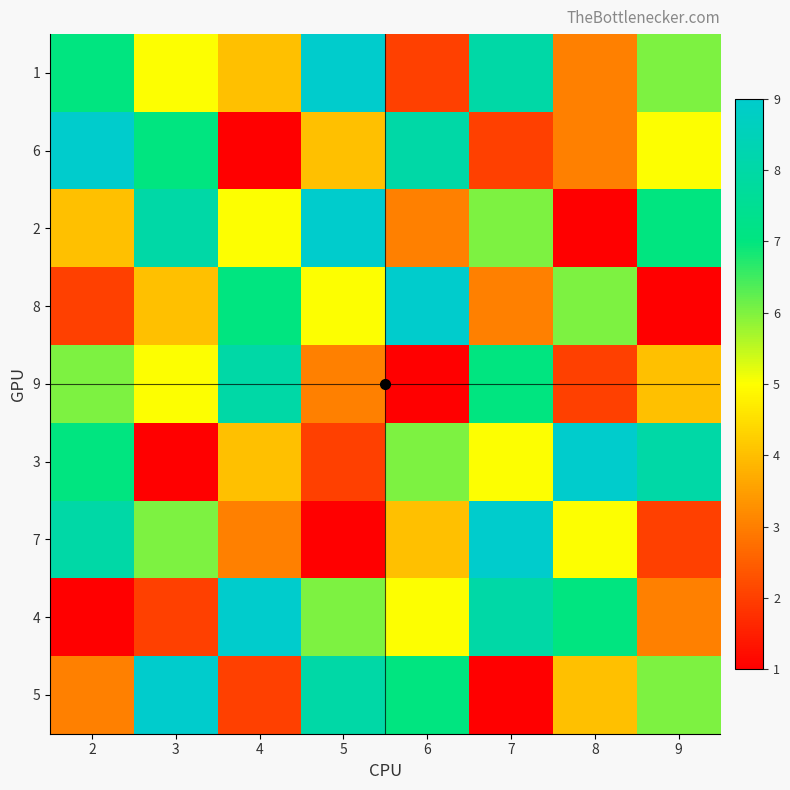

At which category is the sum across all series the highest?

7